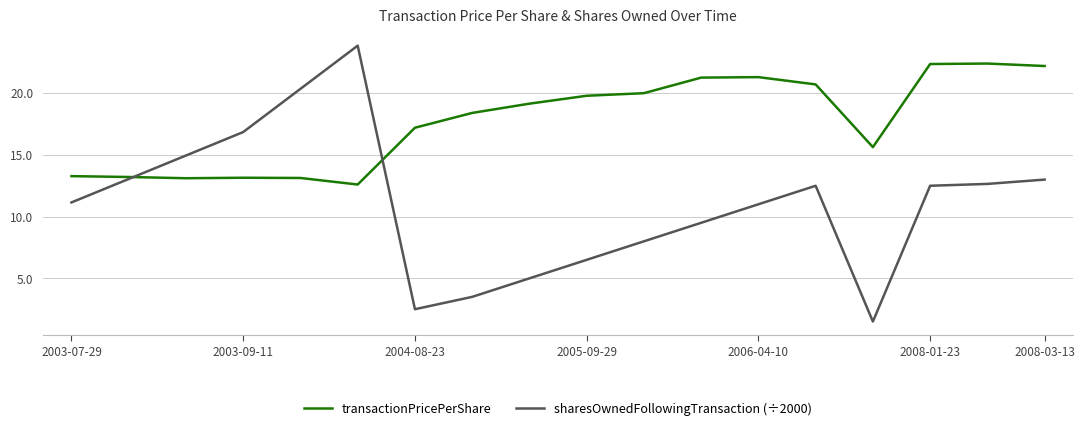

How many distinct data groups are displayed?

2